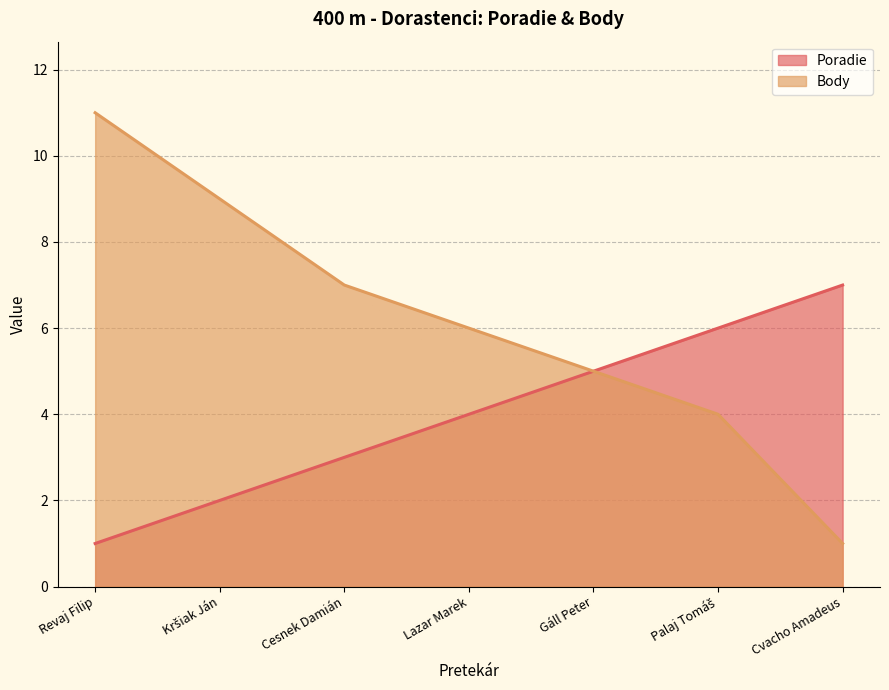

How many data points does each series have?

7